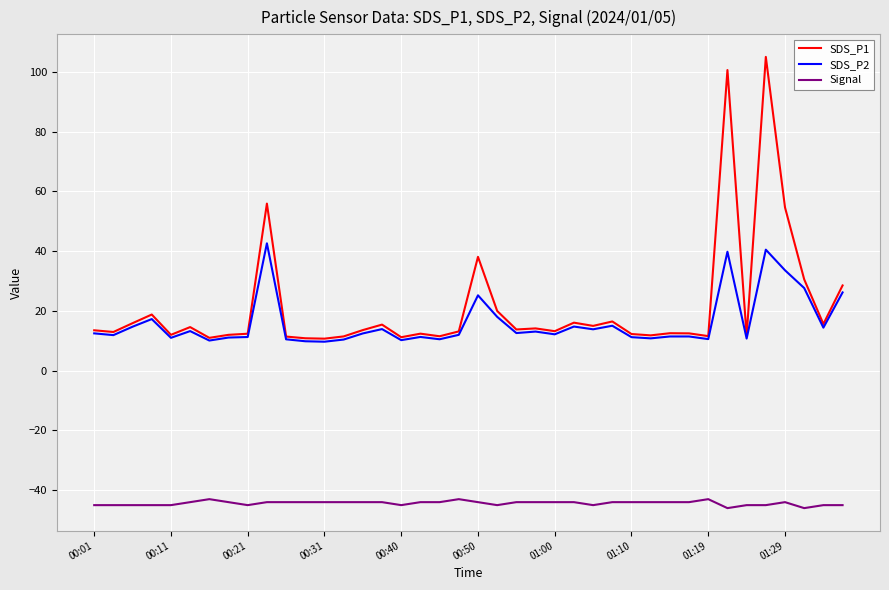

List the series in order of their peak value, lowest first.

Signal, SDS_P2, SDS_P1